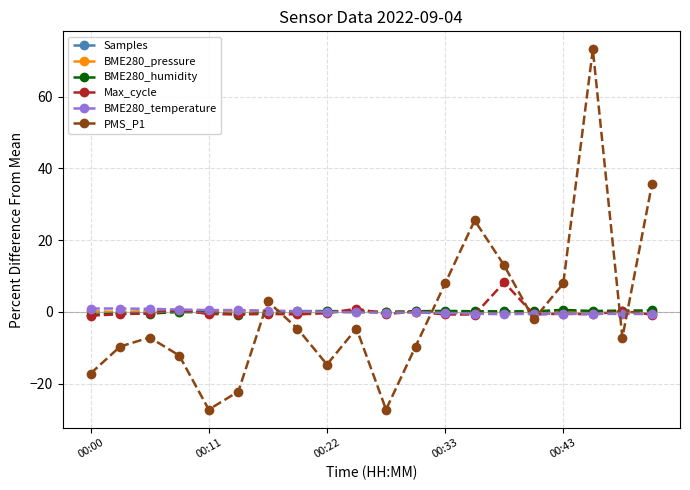

True or false: Samples has more than 2 interior local peaks.

True